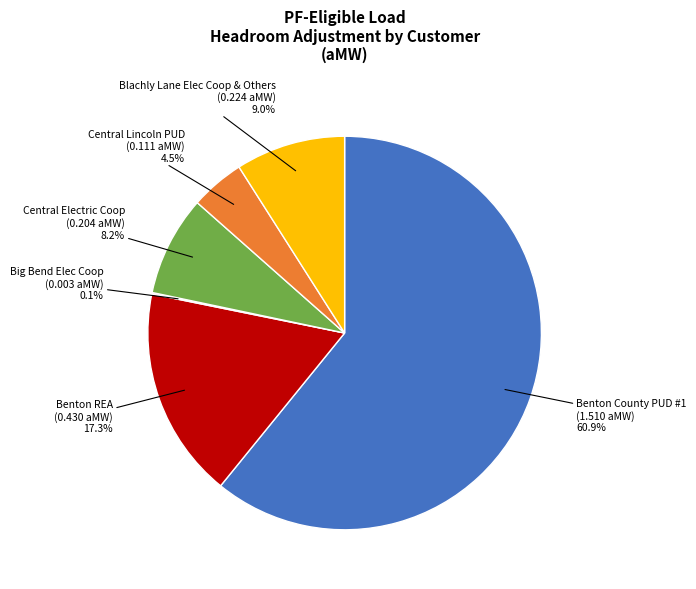

What is the largest slice in the pie chart?

Benton County PUD #1